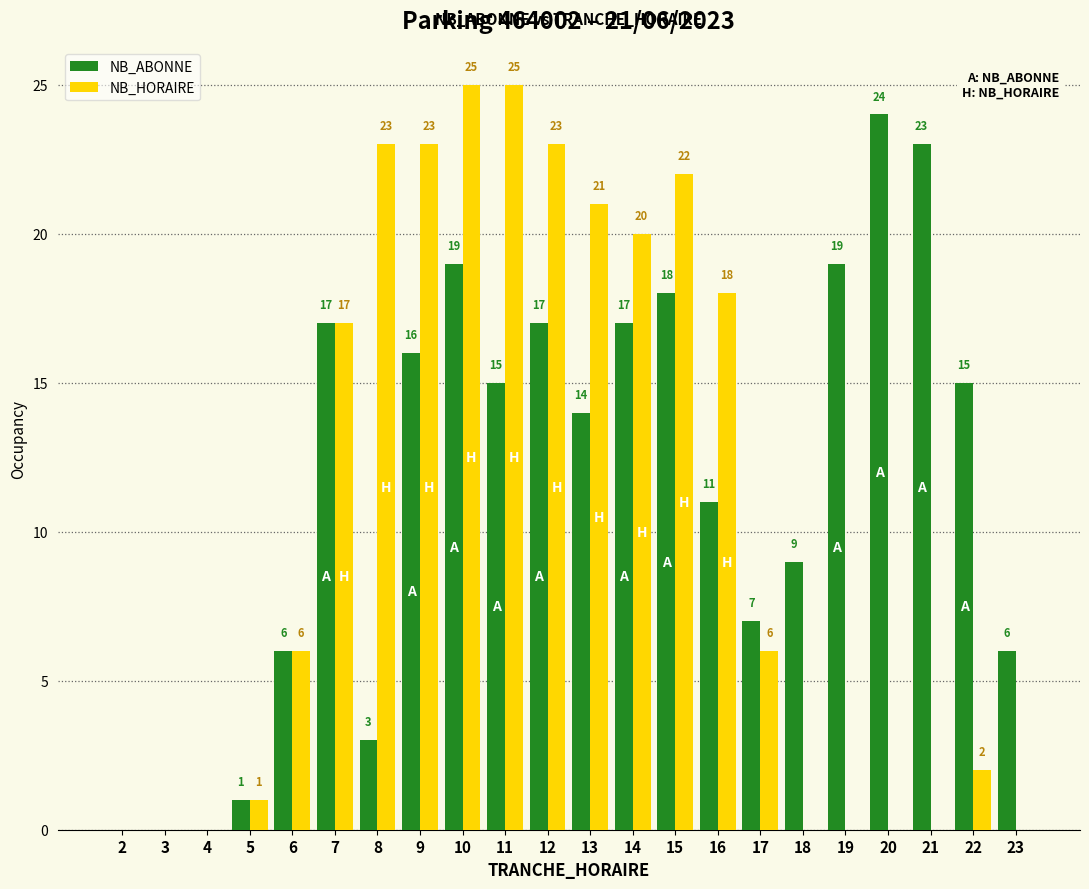

How many distinct data groups are displayed?

2